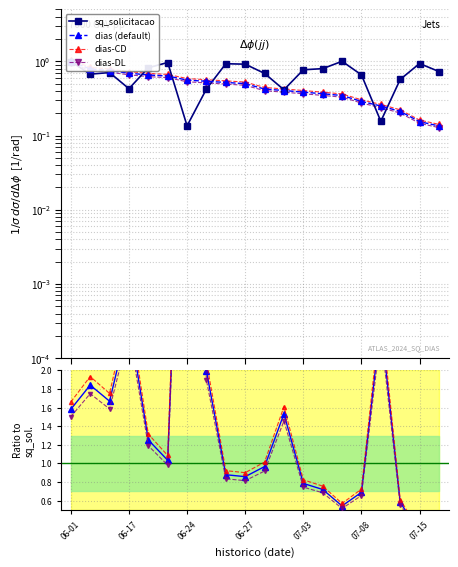

In dias-DL, how many points are lower than both neighbors (excluding endpoints)?

5